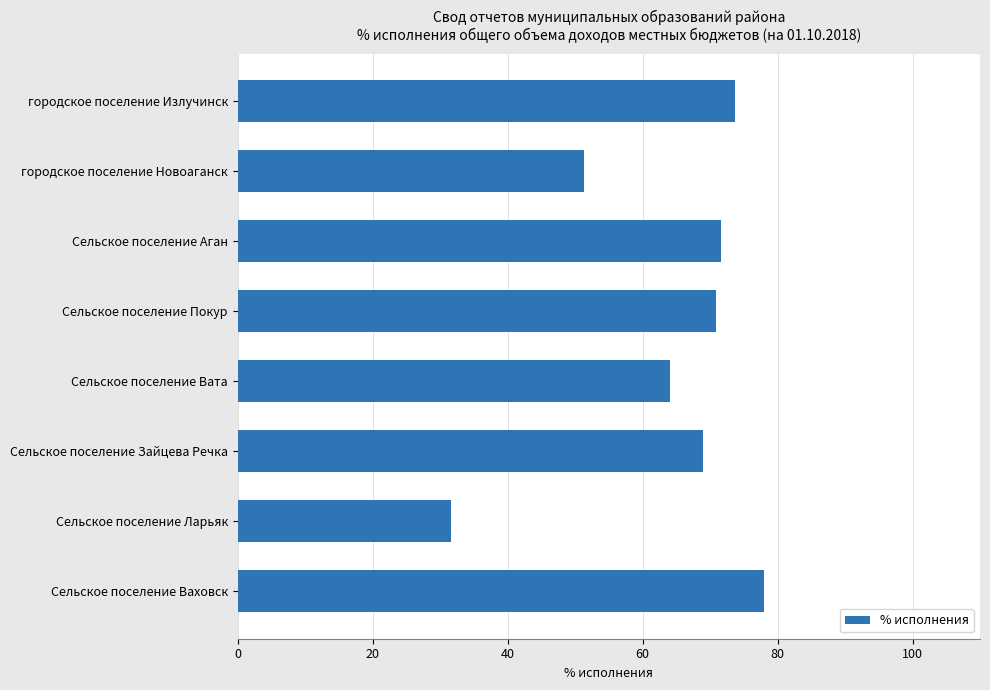

At which label is the value closest to 54?

городское поселение Новоаганск